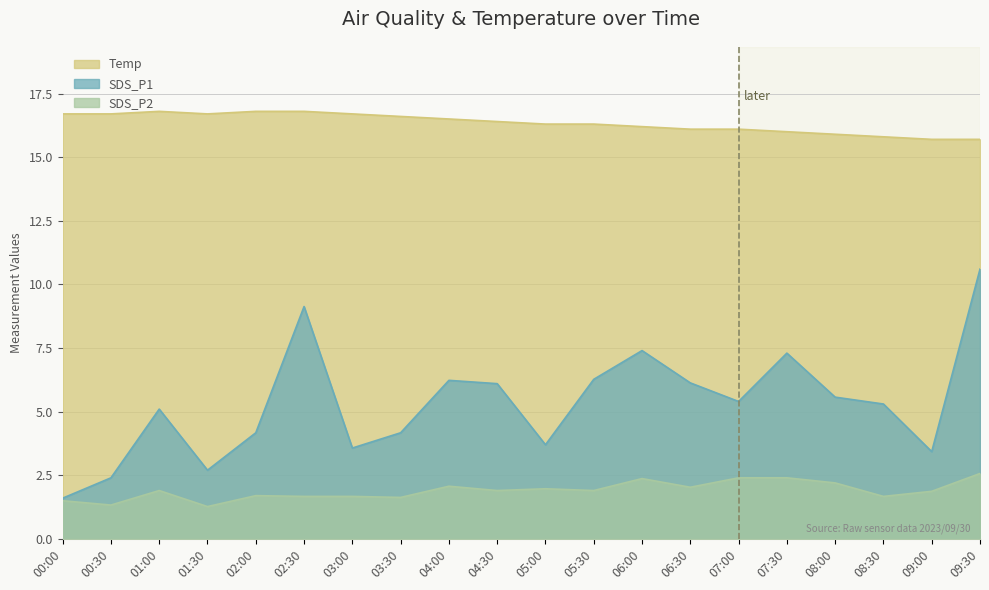

Reading left to right, extract all data points from this chart.

SDS_P1: 00:00=1.6	00:30=2.4	01:00=5.1	01:30=2.7	02:00=4.2	02:30=9.1	03:00=3.6	03:30=4.2	04:00=6.2	04:30=6.1	05:00=3.7	05:30=6.3	06:00=7.4	06:30=6.1	07:00=5.4	07:30=7.3	08:00=5.6	08:30=5.3	09:00=3.4	09:30=10.6
SDS_P2: 00:00=1.5	00:30=1.3	01:00=1.9	01:30=1.3	02:00=1.7	02:30=1.7	03:00=1.7	03:30=1.6	04:00=2.1	04:30=1.9	05:00=2.0	05:30=1.9	06:00=2.4	06:30=2.0	07:00=2.4	07:30=2.4	08:00=2.2	08:30=1.7	09:00=1.9	09:30=2.6
Temp: 00:00=16.7	00:30=16.7	01:00=16.8	01:30=16.7	02:00=16.8	02:30=16.8	03:00=16.7	03:30=16.6	04:00=16.5	04:30=16.4	05:00=16.3	05:30=16.3	06:00=16.2	06:30=16.1	07:00=16.1	07:30=16.0	08:00=15.9	08:30=15.8	09:00=15.7	09:30=15.7